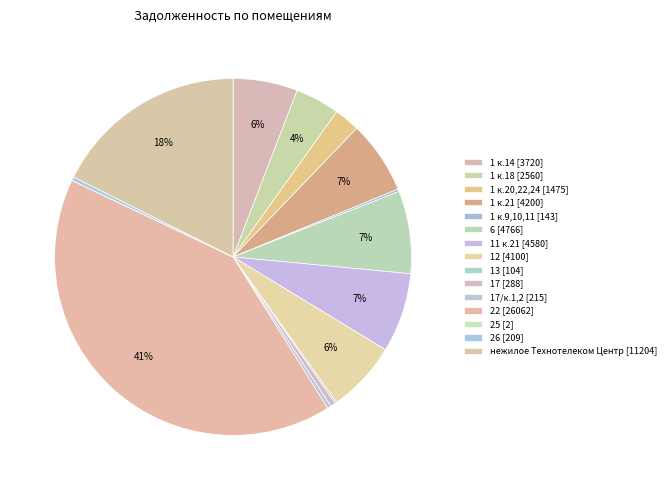

How many segments does this pie chart have?

15